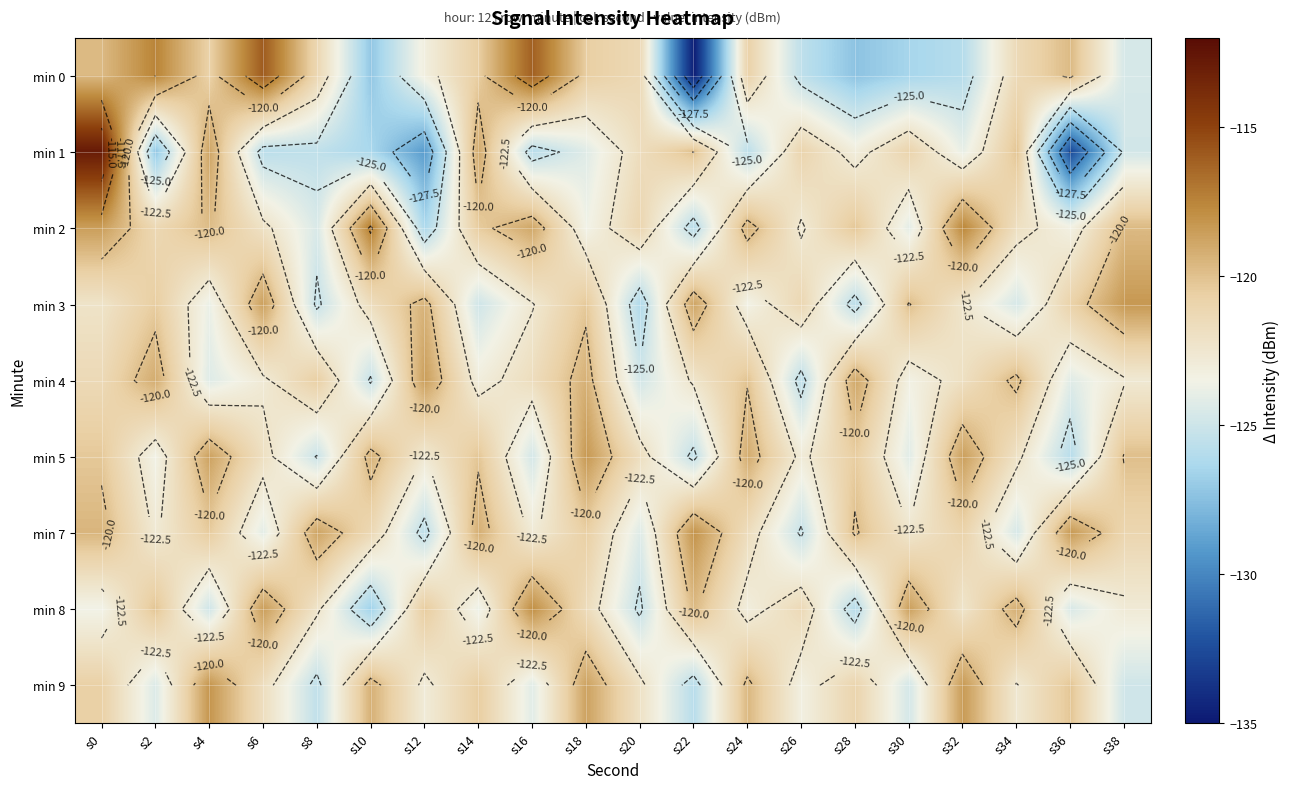

What is the highest value of the min 5 series?

-118.3